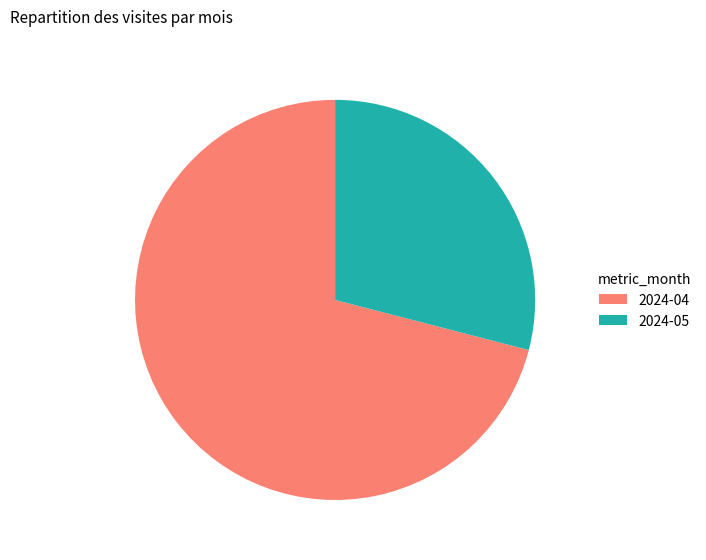

How many slices are in this pie chart?

2